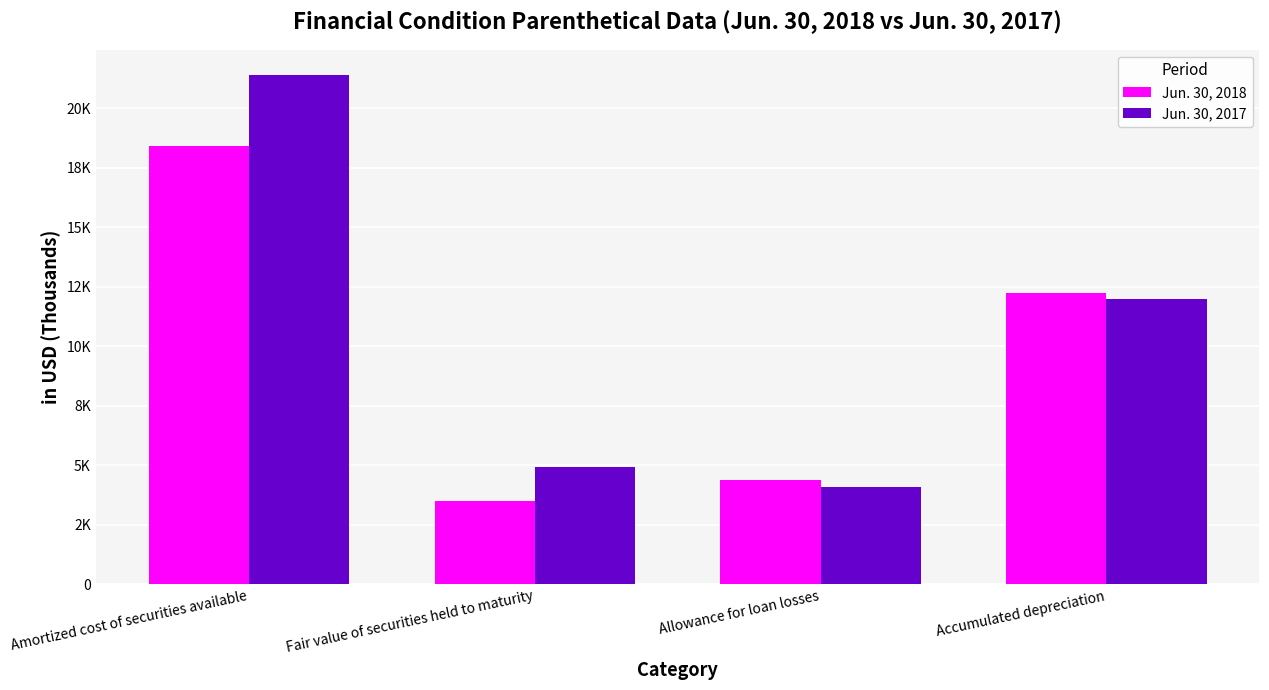

Which series has the largest total across all categories?

Jun. 30, 2017